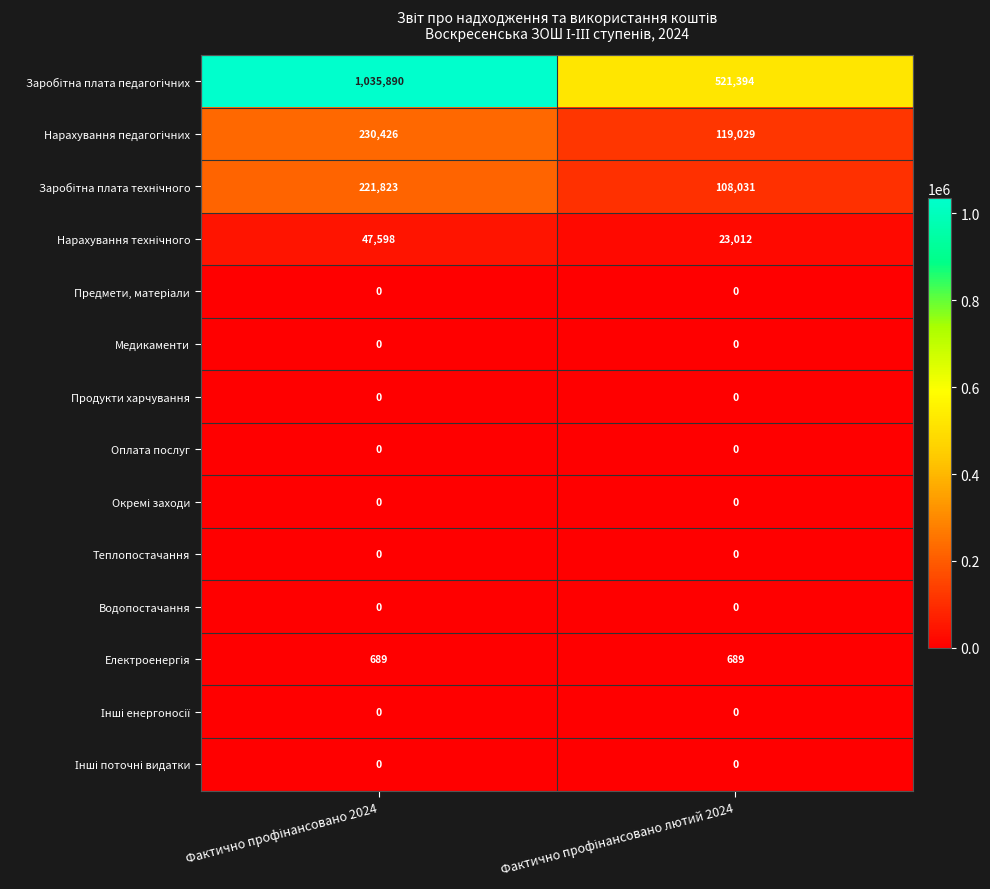

What is the maximum value shown in the chart?

1035890